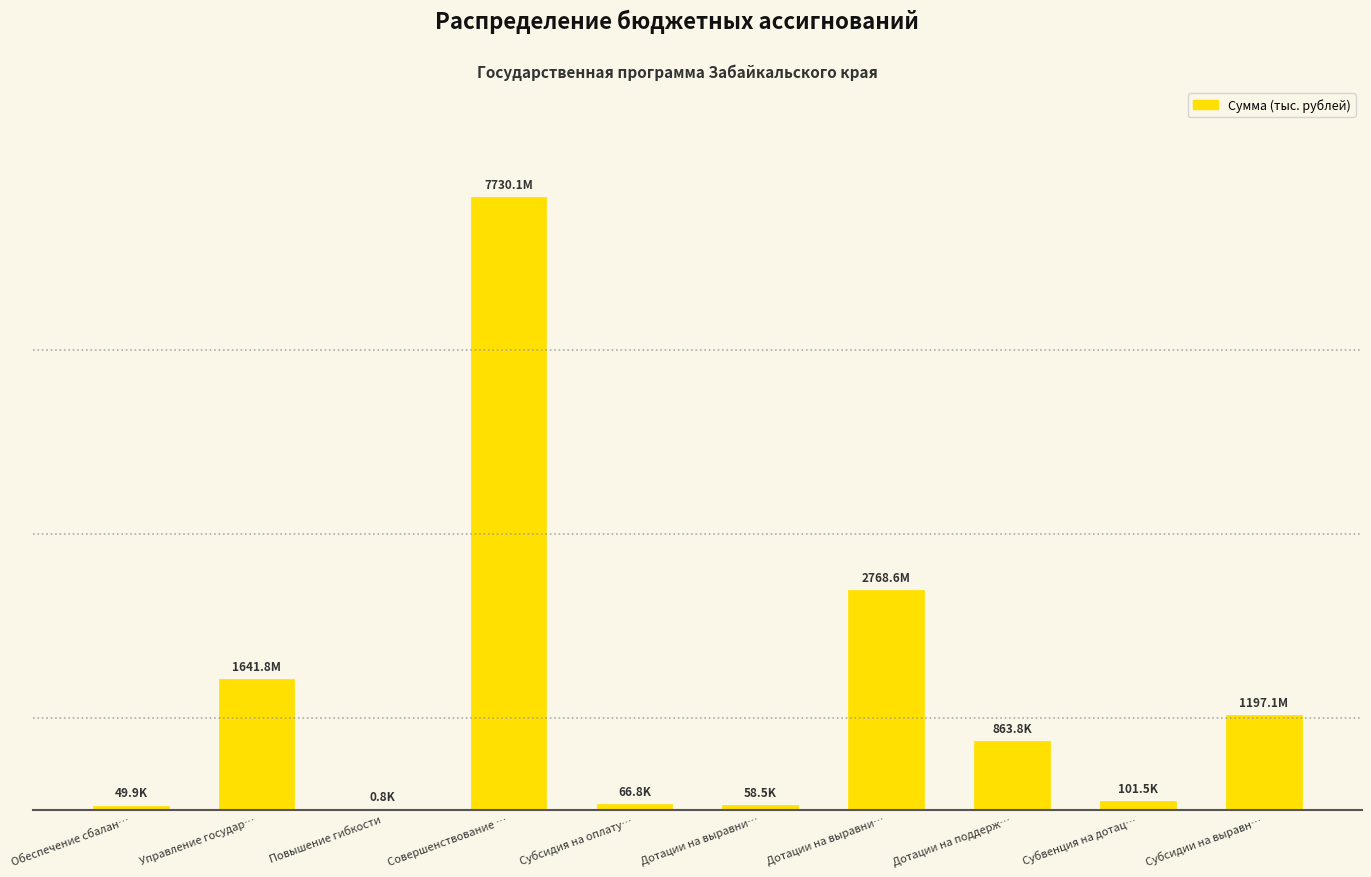

Rank the categories by value from lowest to highest.

Повышение гибкости, Обеспечение сбалан…, Дотации на выравни…, Субсидия на оплату…, Субвенция на дотац…, Дотации на поддерж…, Субсидии на выравн…, Управление государ…, Дотации на выравни…, Совершенствование …